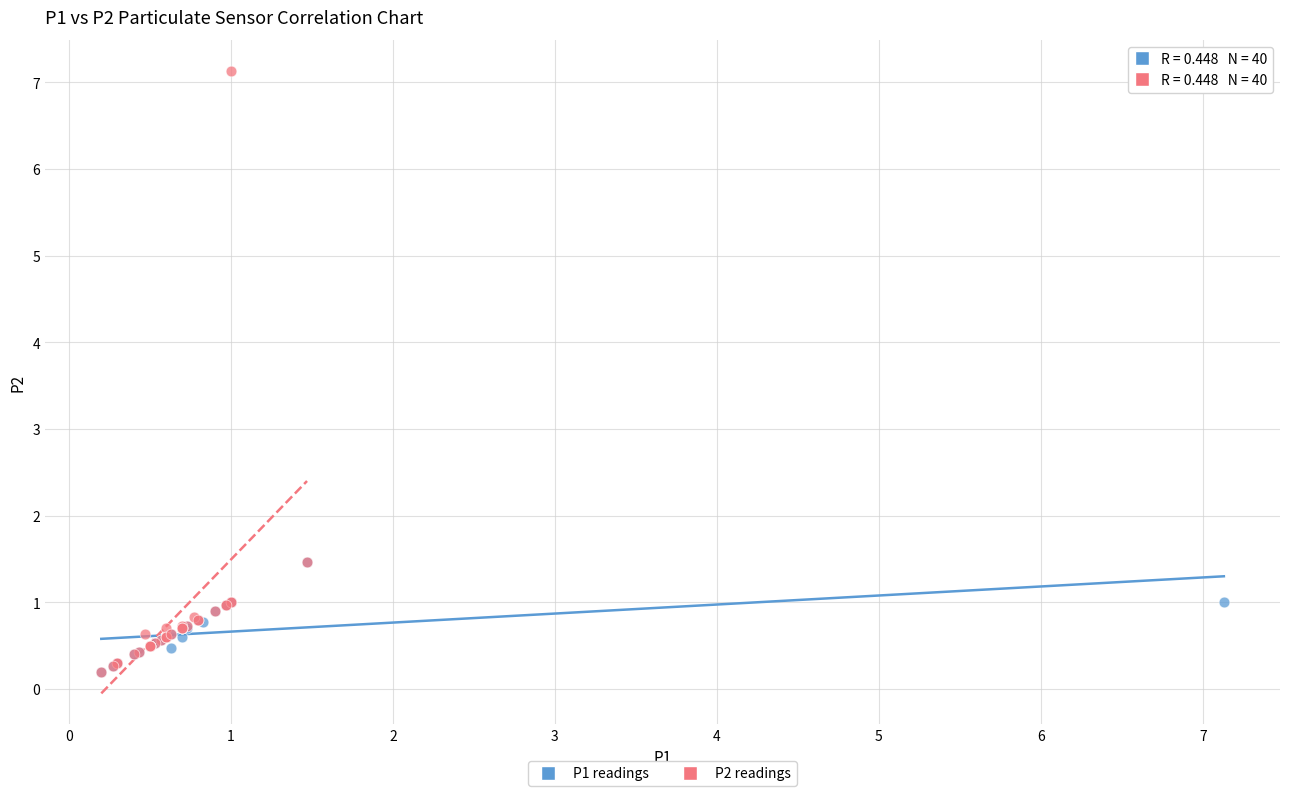

Which series has the largest Y range (max minus min)?

P2 readings